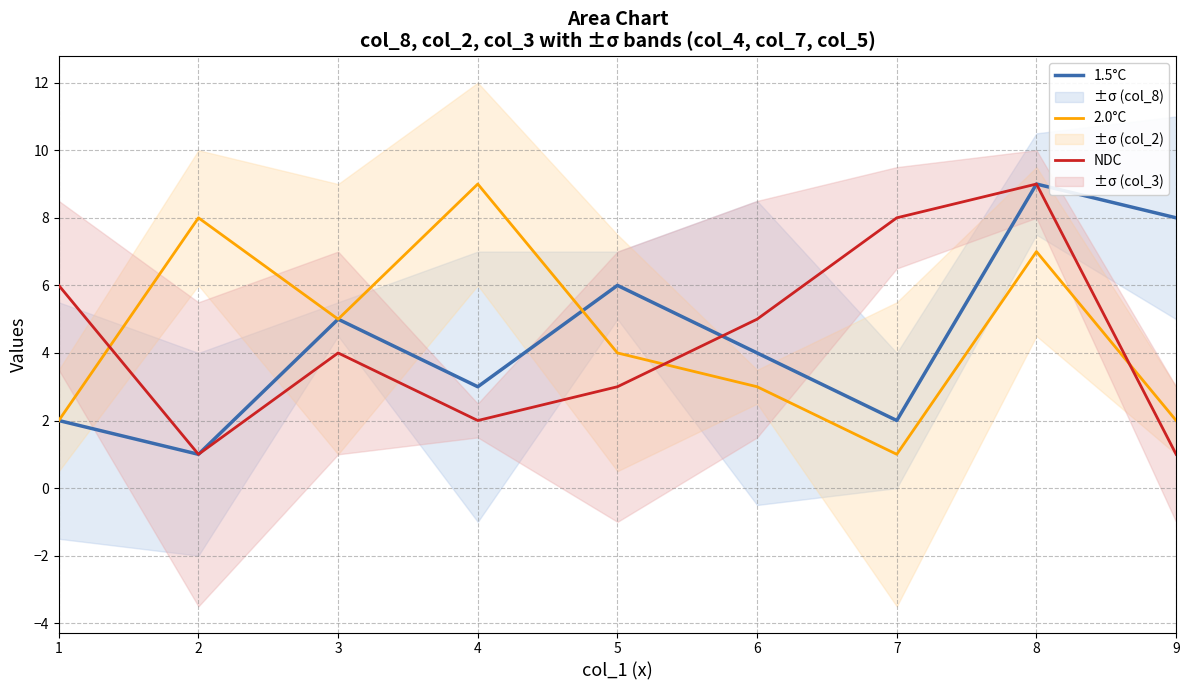

Reading left to right, extract all data points from this chart.

1.5°C: 1=2	2=1	3=5	4=3	5=6	6=4	7=2	8=9	9=8
2.0°C: 1=2	2=8	3=5	4=9	5=4	6=3	7=1	8=7	9=2
NDC: 1=6	2=1	3=4	4=2	5=3	6=5	7=8	8=9	9=1